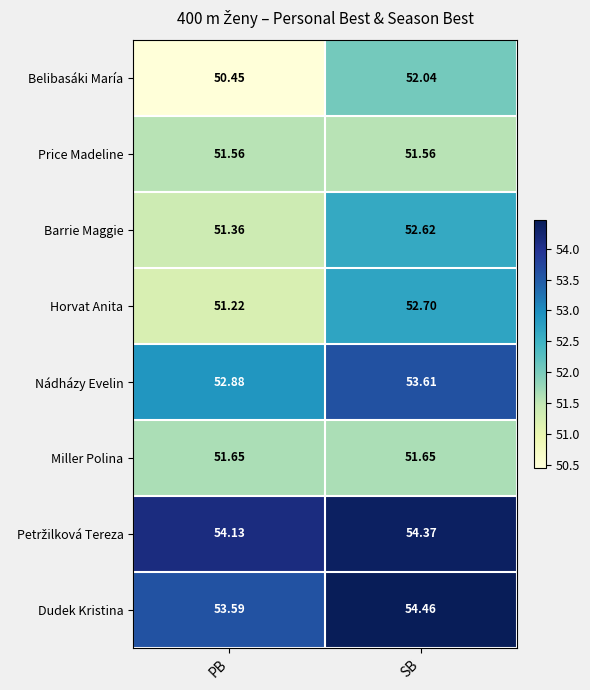

Which series has the widest spread of values?

Belibasáki María